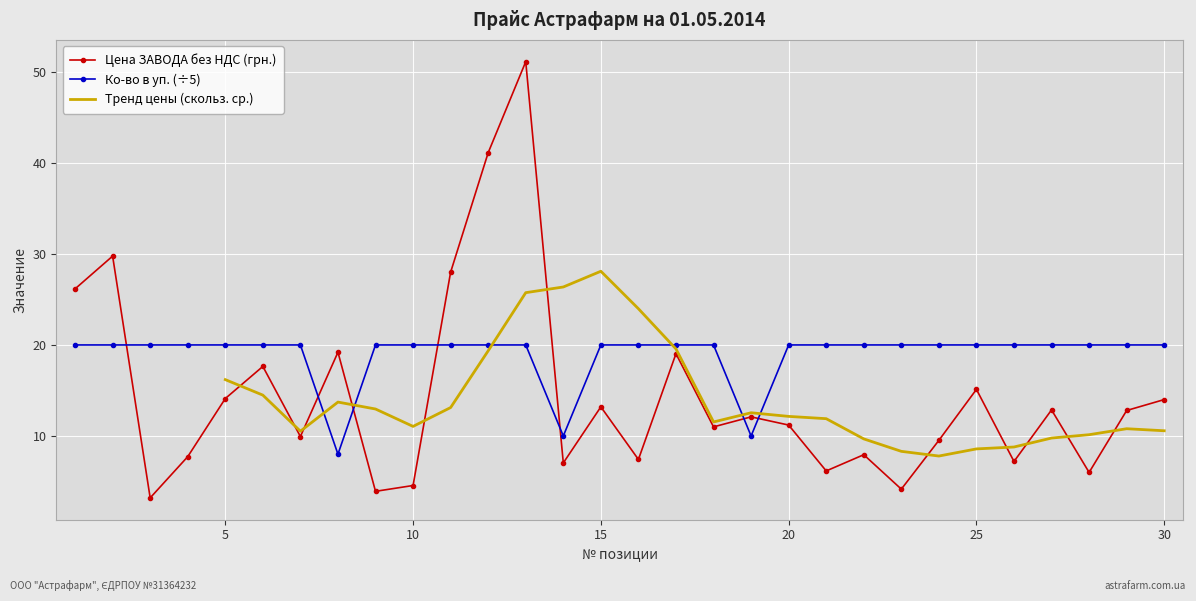

The Ко-во в уп. (÷5) series shows 20.0 at 5. True or false?

True